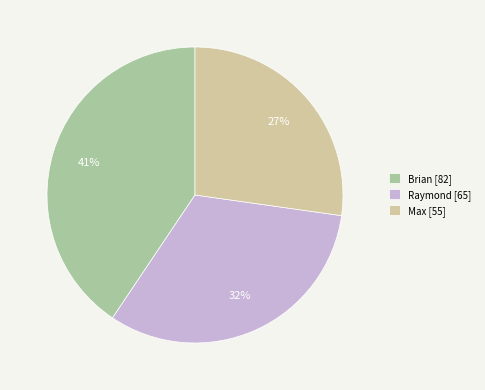

To the nearest percent, what is the average slice percentage?

33%